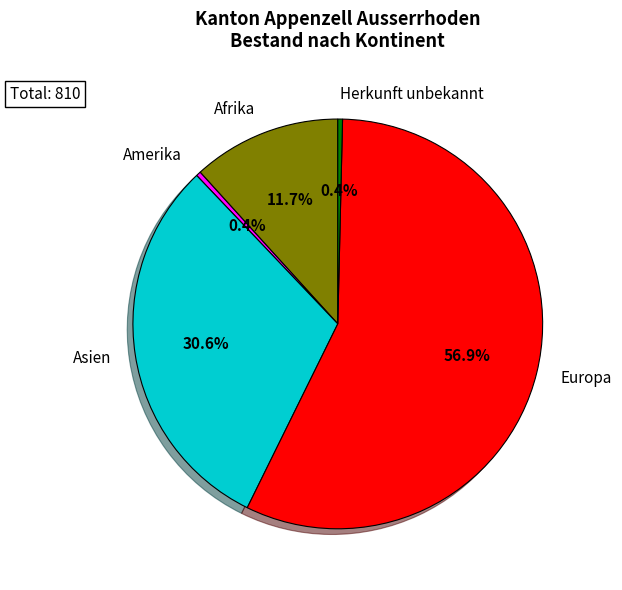

How many segments does this pie chart have?

5